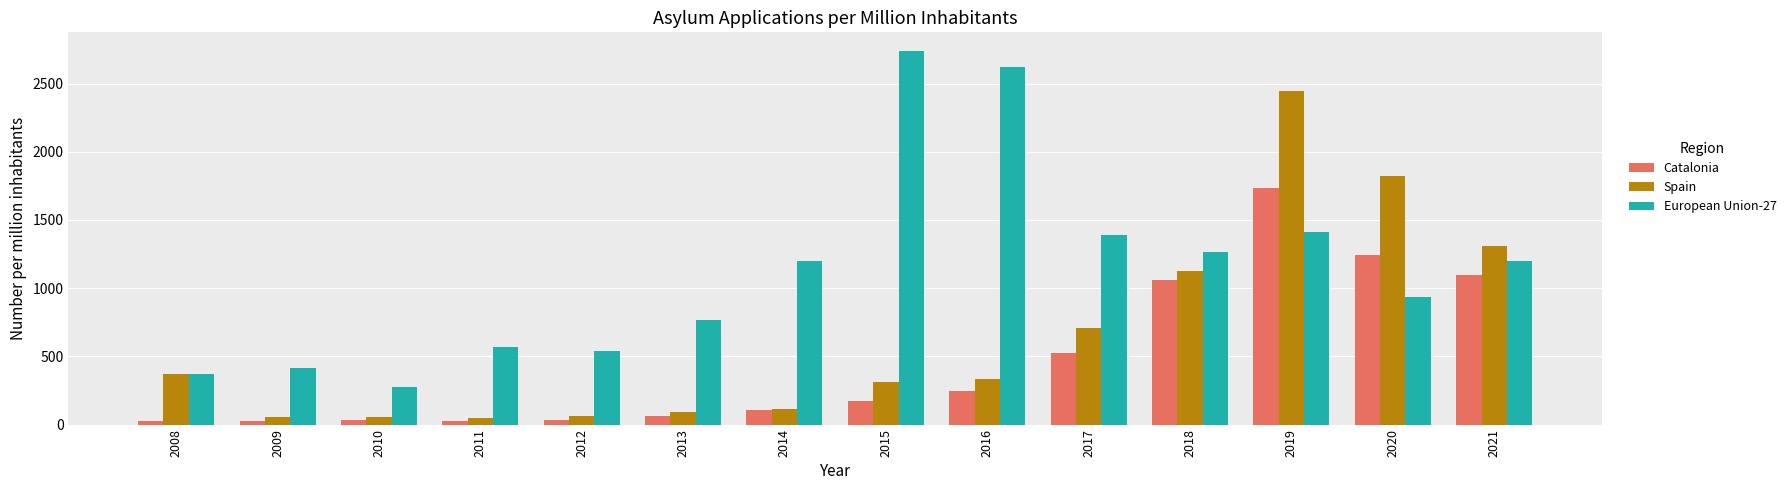

Is it true that Catalonia equals 29 at 2009?

True